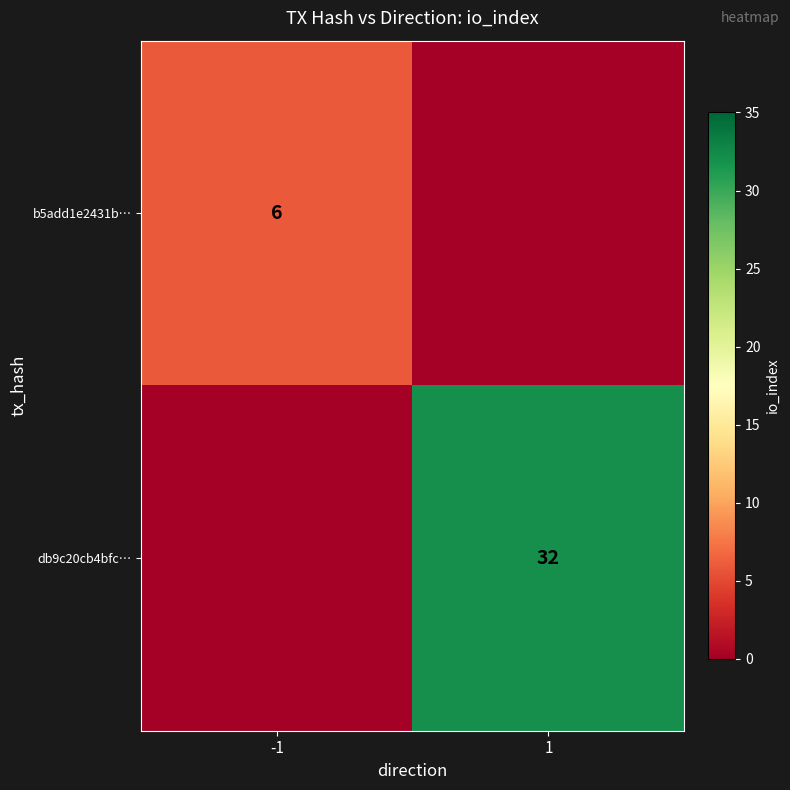

Is the value of db9c20cb4bfc… at 1 greater than the value of b5add1e2431b… at -1?

Yes